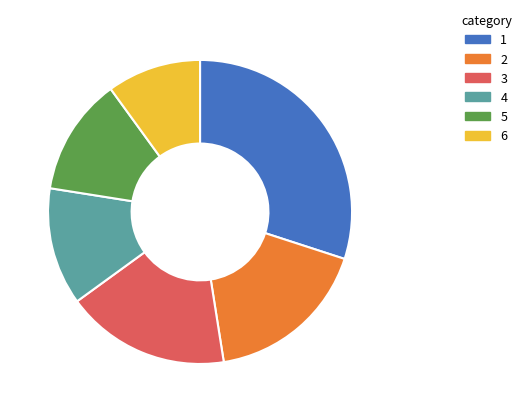

Does any single category account for the majority?

No